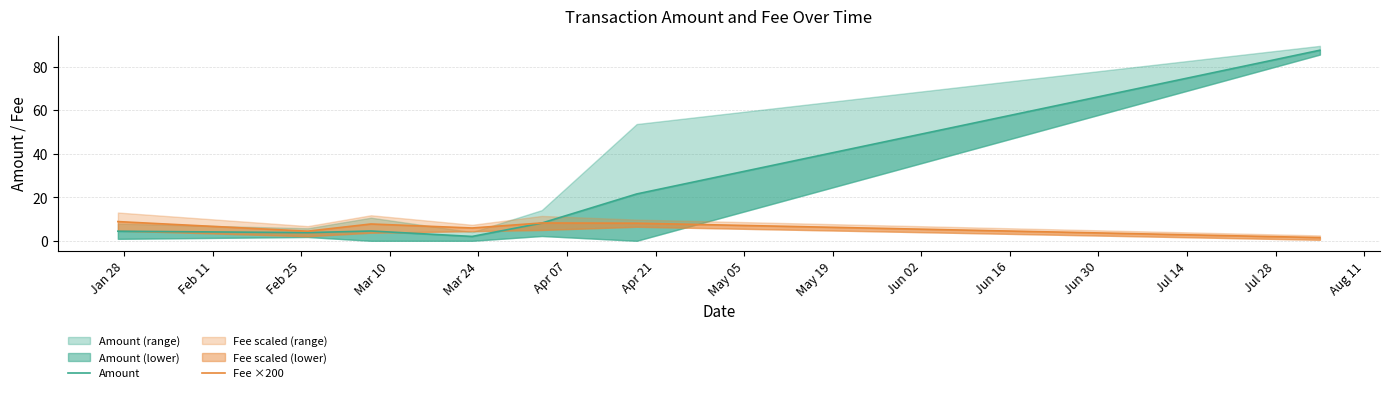

How many lines are shown in the chart?

2